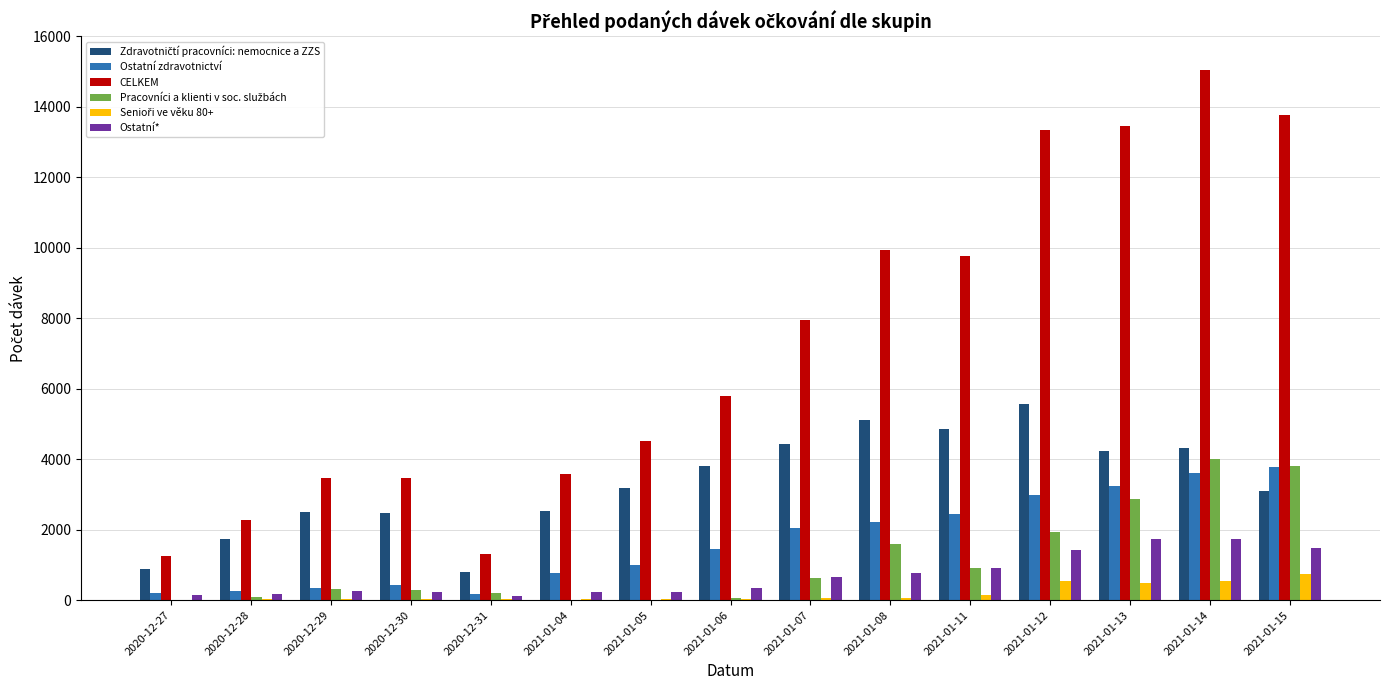

What is the sum of the Ostatní* values at 2021-01-14 and 2020-12-29?

1995